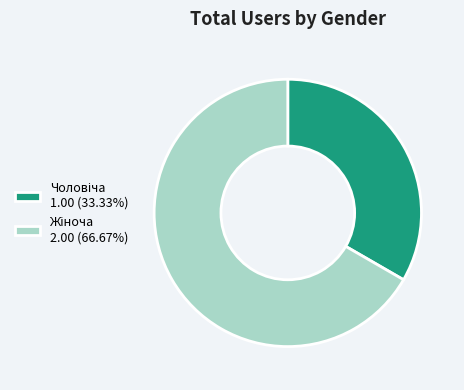

Does any single category account for the majority?

Yes